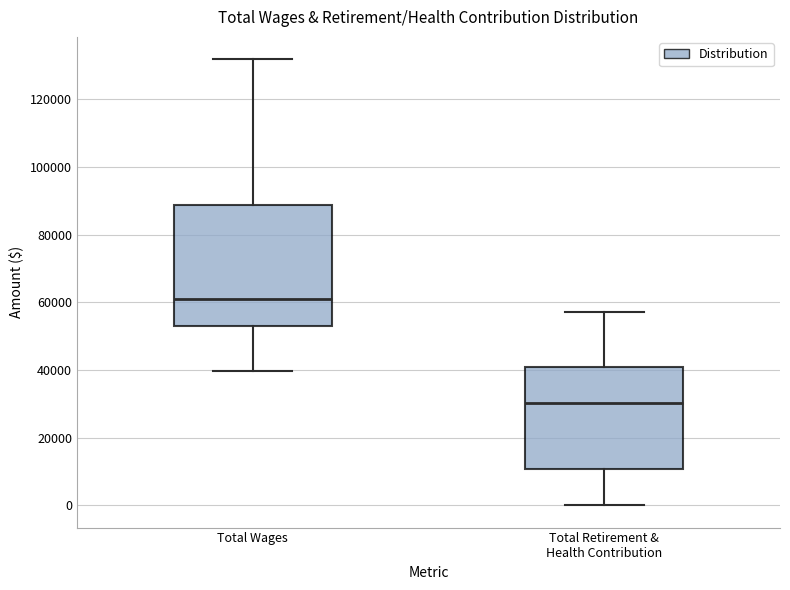

Where is the upper edge of the box for Total Wages on the y-axis? The values are not printed on the chart, so give them approximately, as read against the axis.

88000